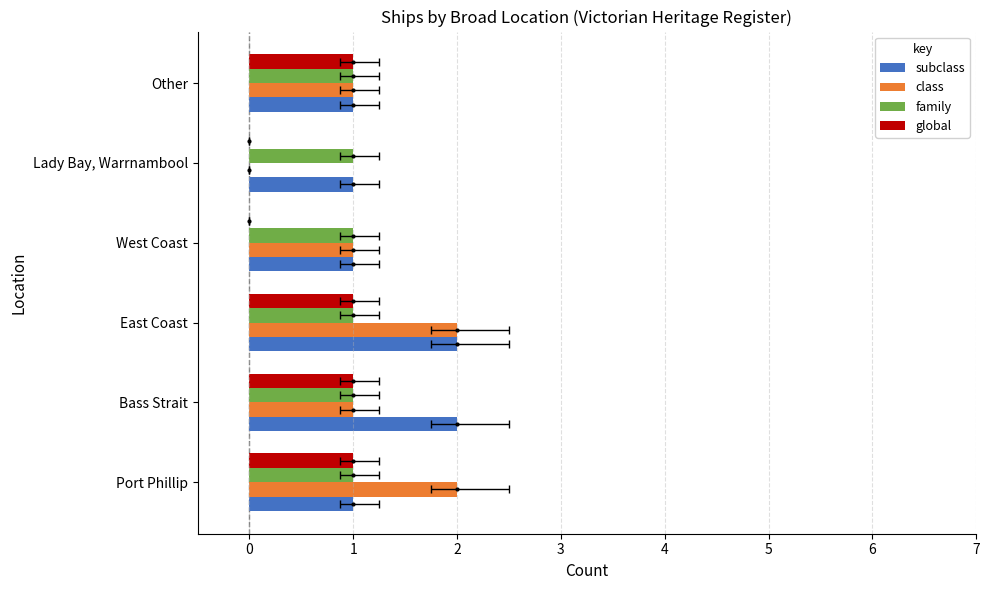

At how many categories does at least one series exceed 0?

6